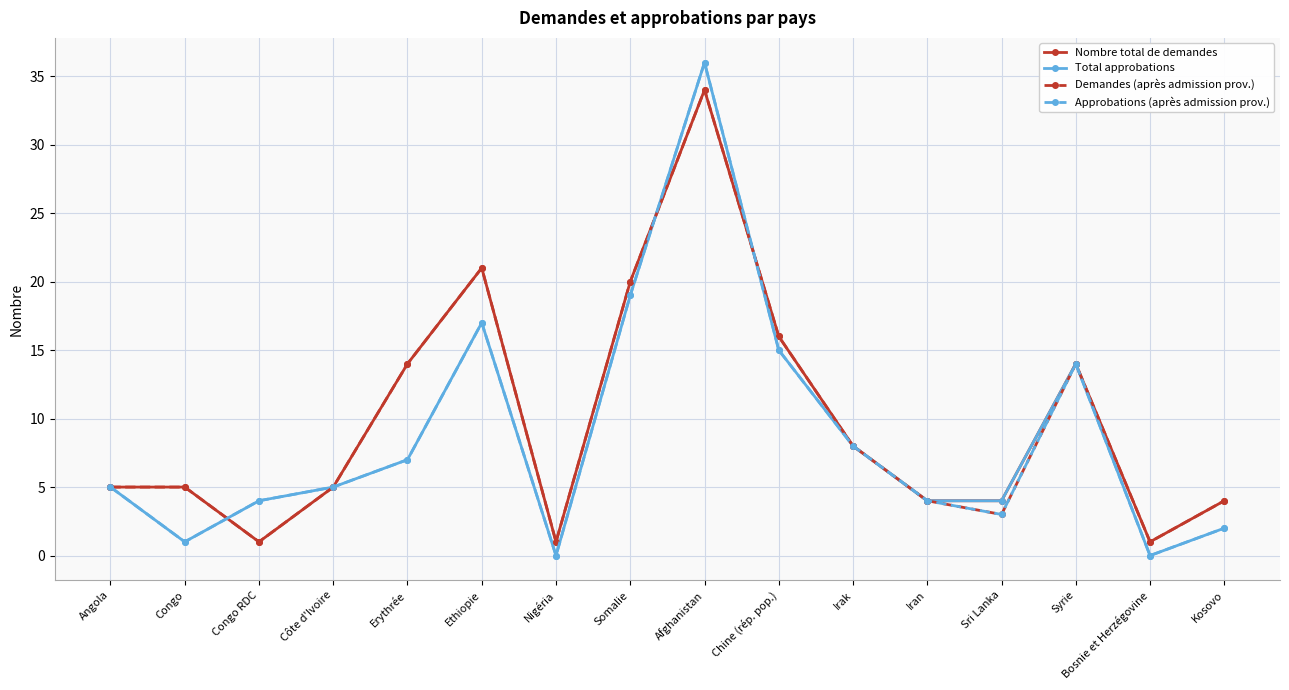

What position from the left is Congo?

2